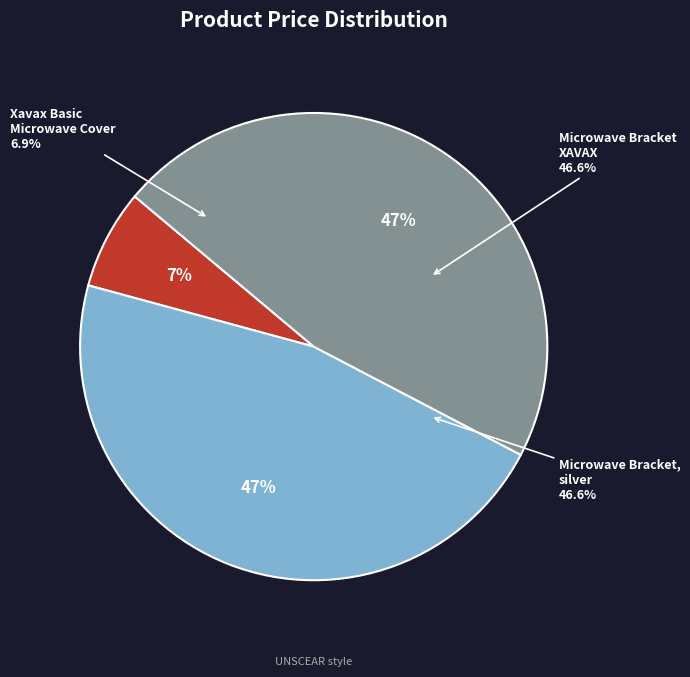

What percentage is the Microwave Bracket XAVAX slice, to the nearest percent?

47%